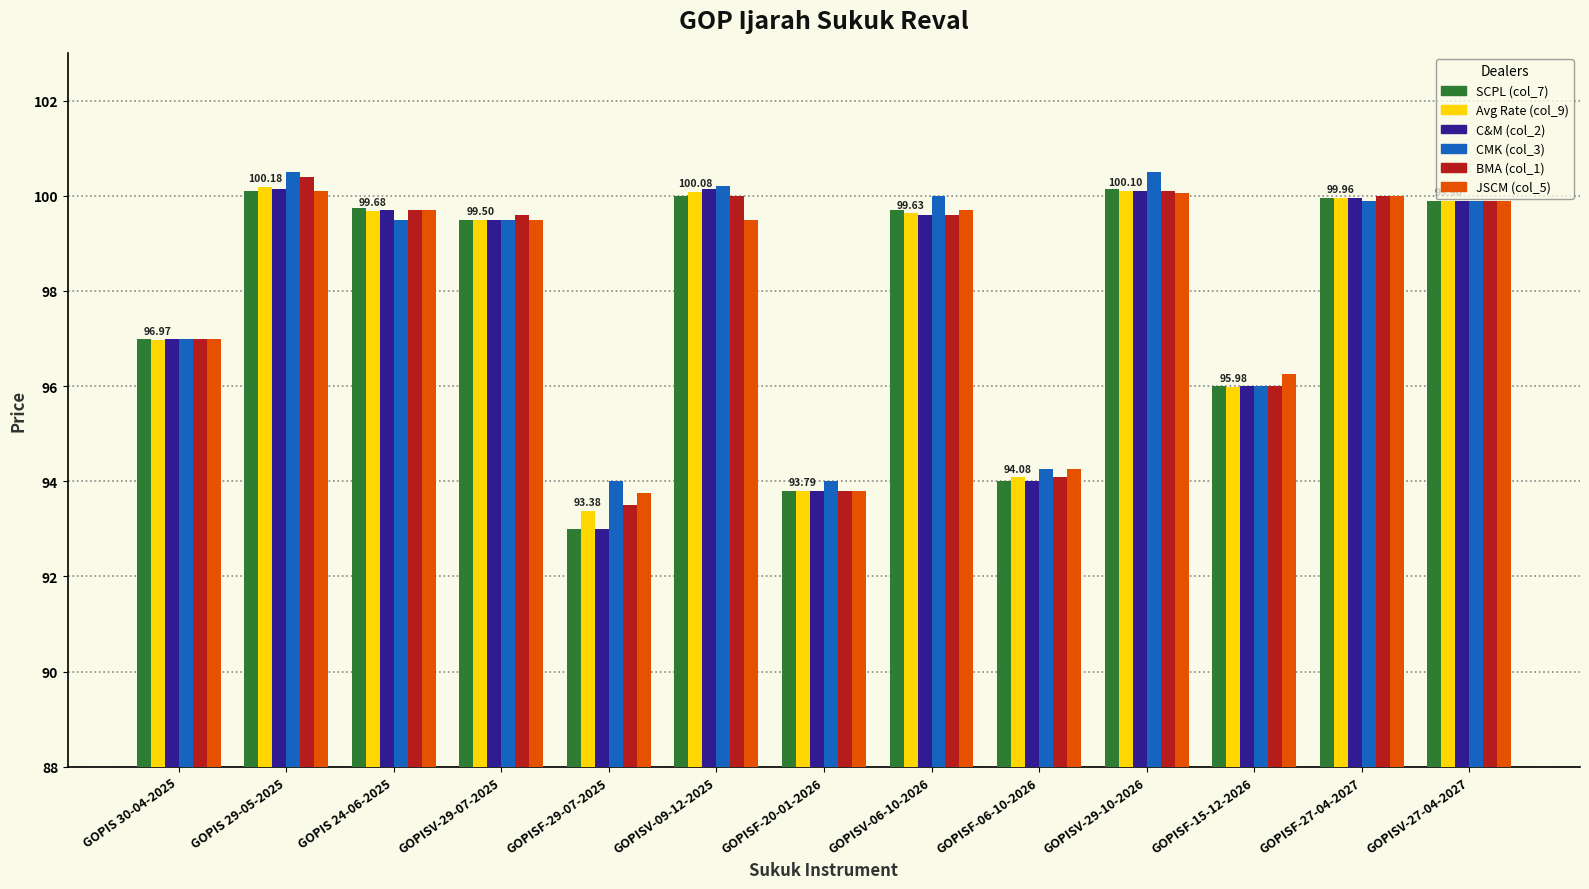

How many bars are there in each group?

6